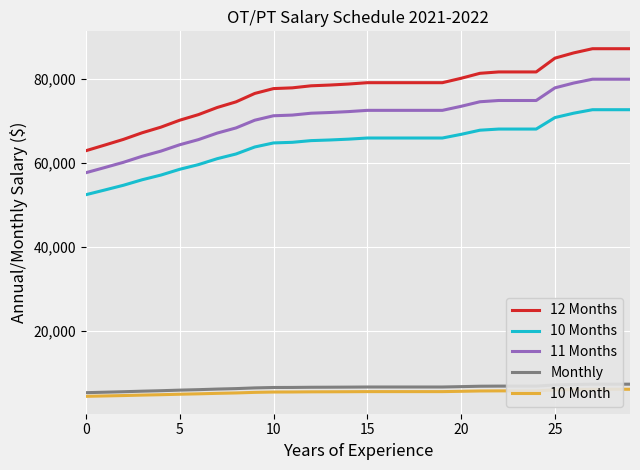

What is the label of the 1st point from the right?

29